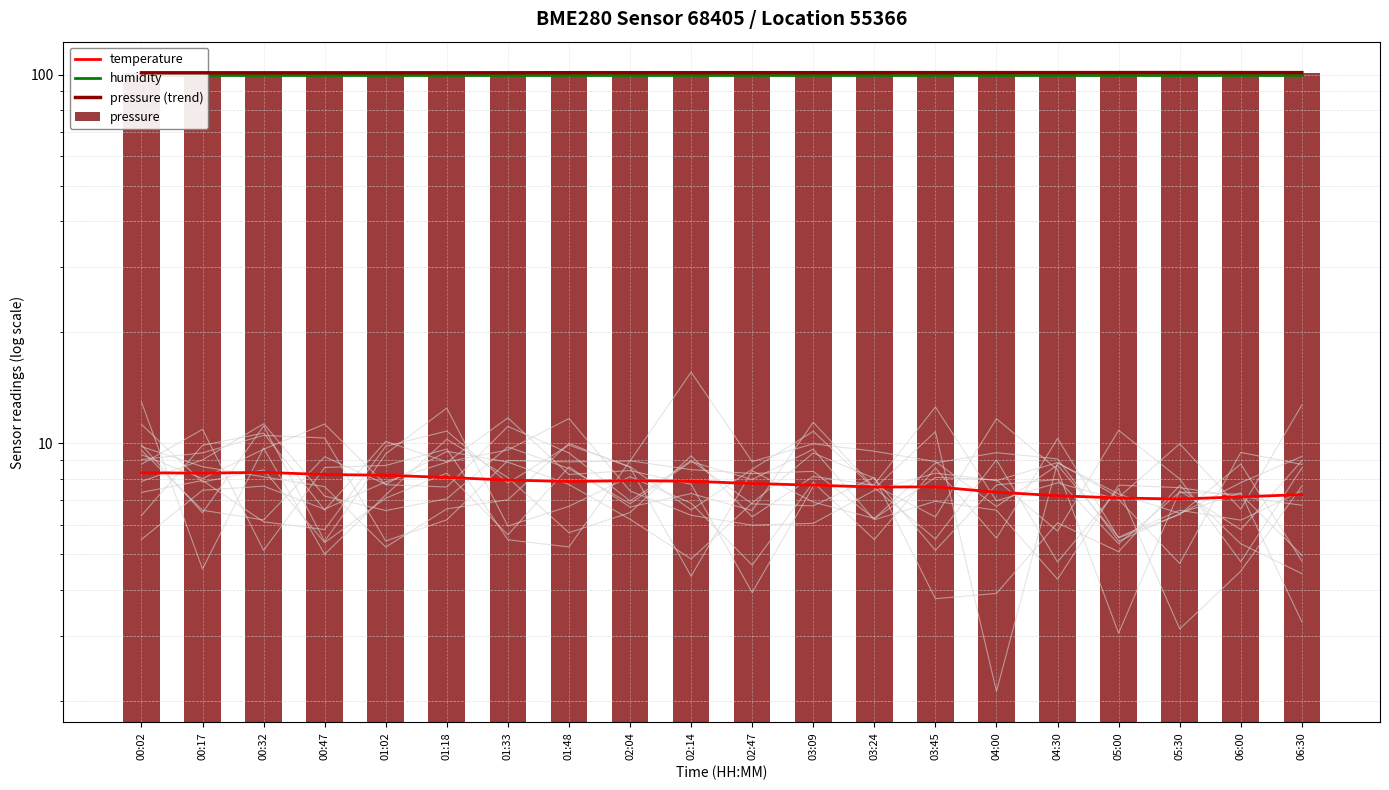

Where is humidity nearest to the value 100?

00:02